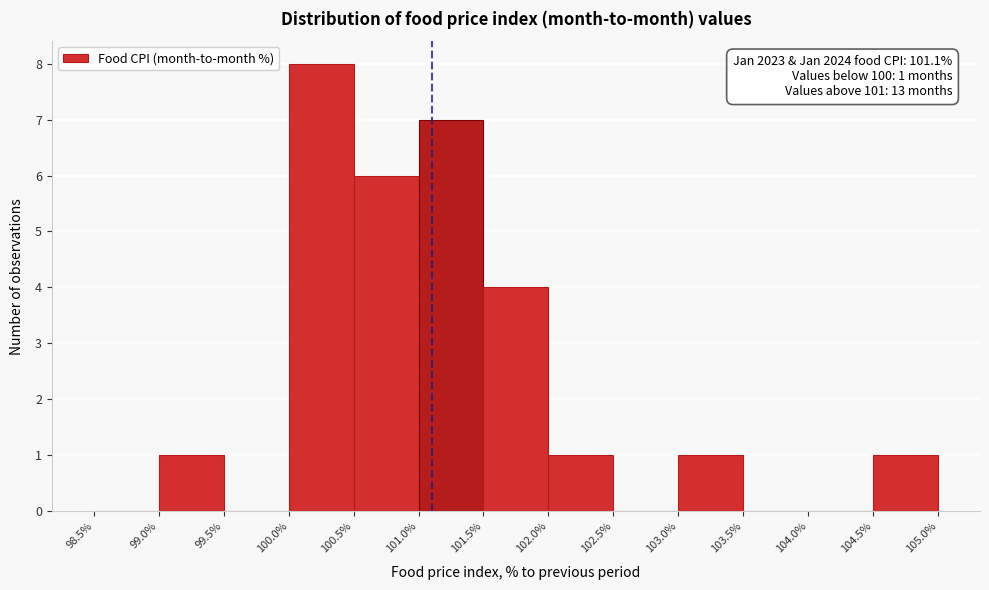

Which range on the x-axis has the tallest bar?

100.0% to 100.5%